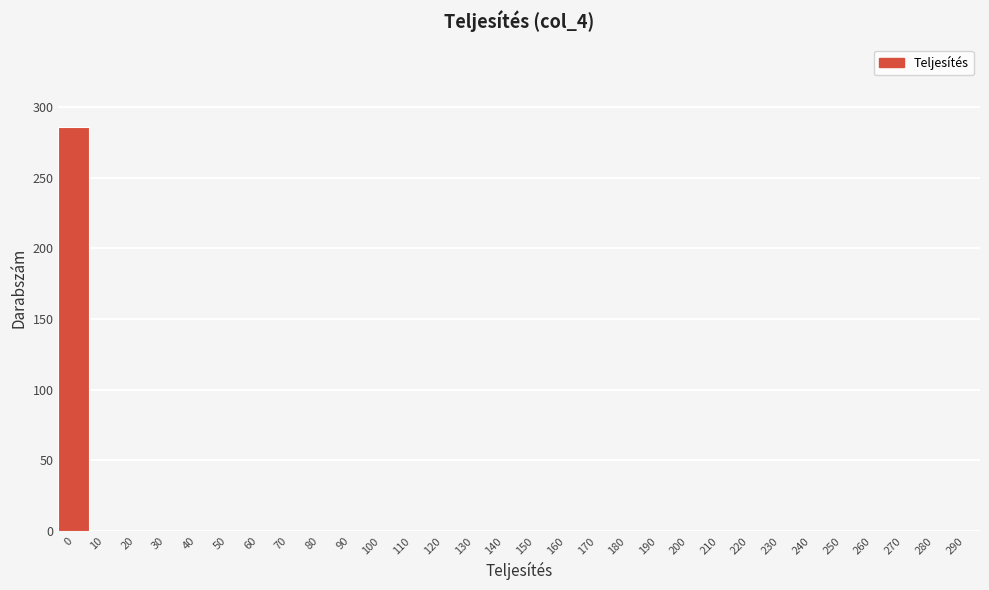

Reading left to right, transcribe all the data shown in this chart.

0=286	10=0	20=0	30=0	40=0	50=0	60=0	70=0	80=0	90=0	100=0	110=0	120=0	130=0	140=0	150=0	160=0	170=0	180=0	190=0	200=0	210=0	220=0	230=0	240=0	250=0	260=0	270=0	280=0	290=0